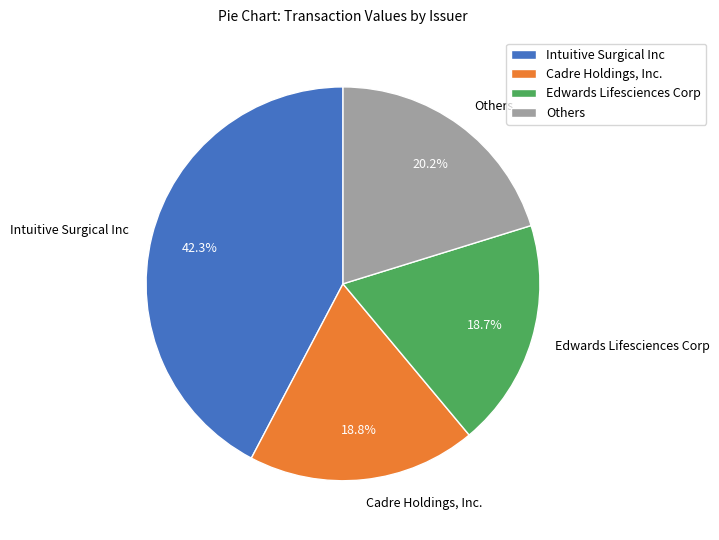

Does Edwards Lifesciences Corp account for over 50% of the chart?

No